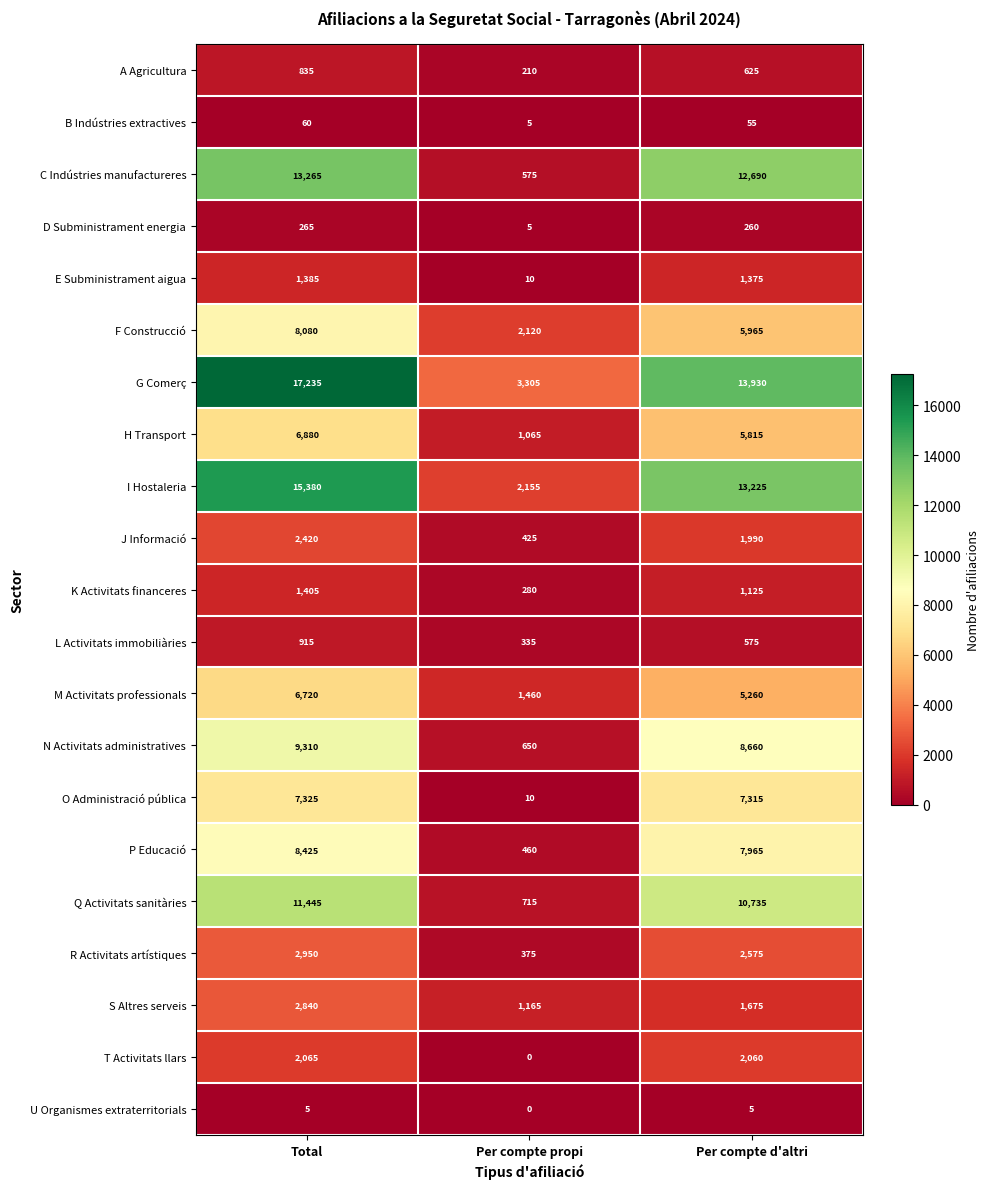

What is the greatest value displayed?

17235